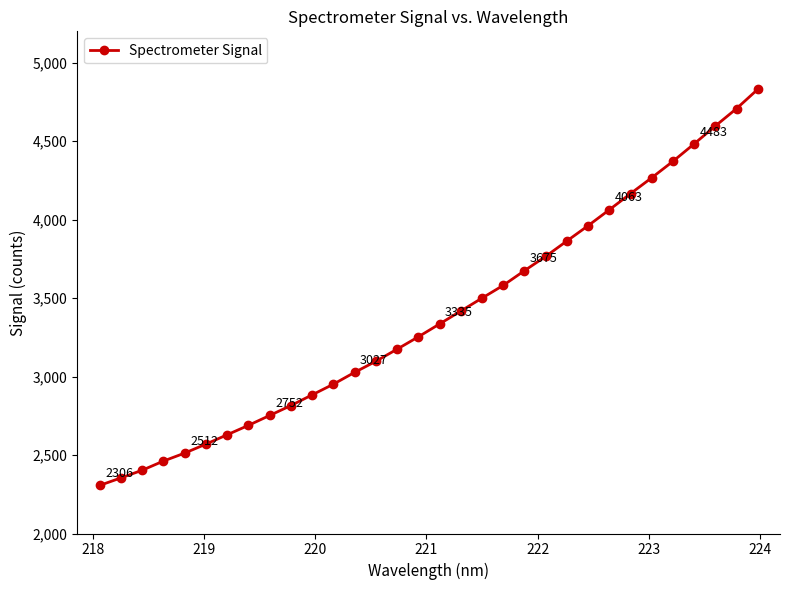

Does the chart display data point markers on the line(s)?

Yes